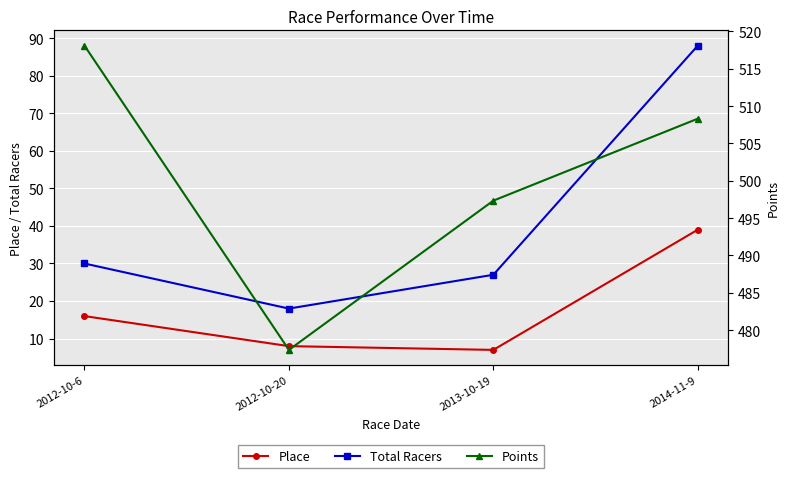

What is the value of the Place point at the 1st from the left?

16